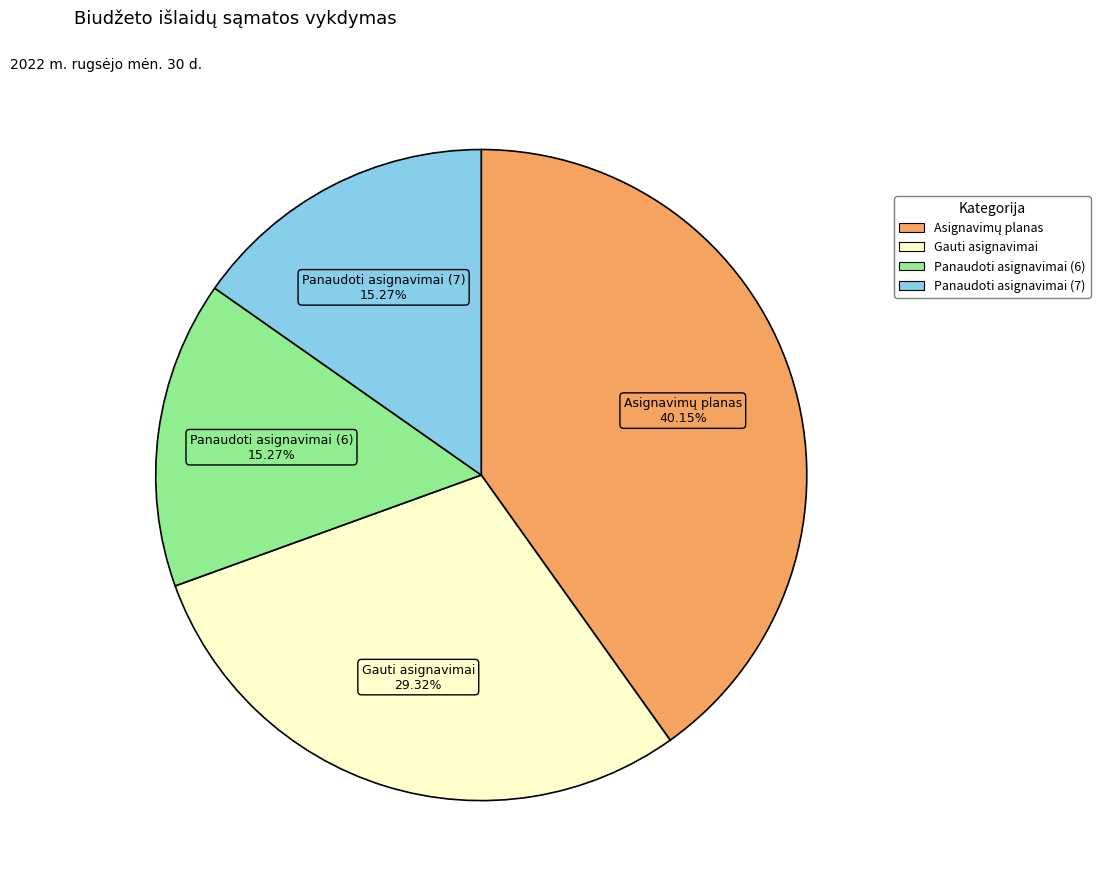

Is the sum of Panaudoti asignavimai (7) and Panaudoti asignavimai (6) greater than half?

No